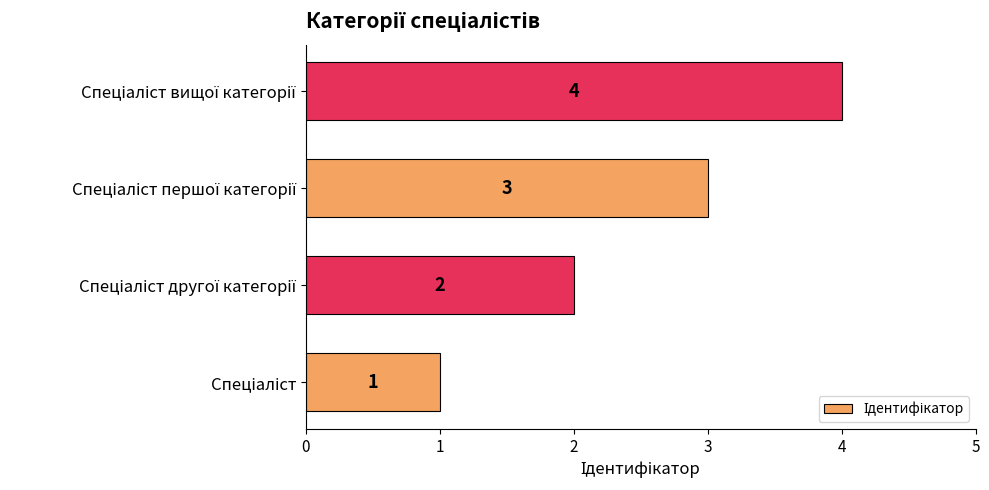

Count the values in the range 2 to 4.

3